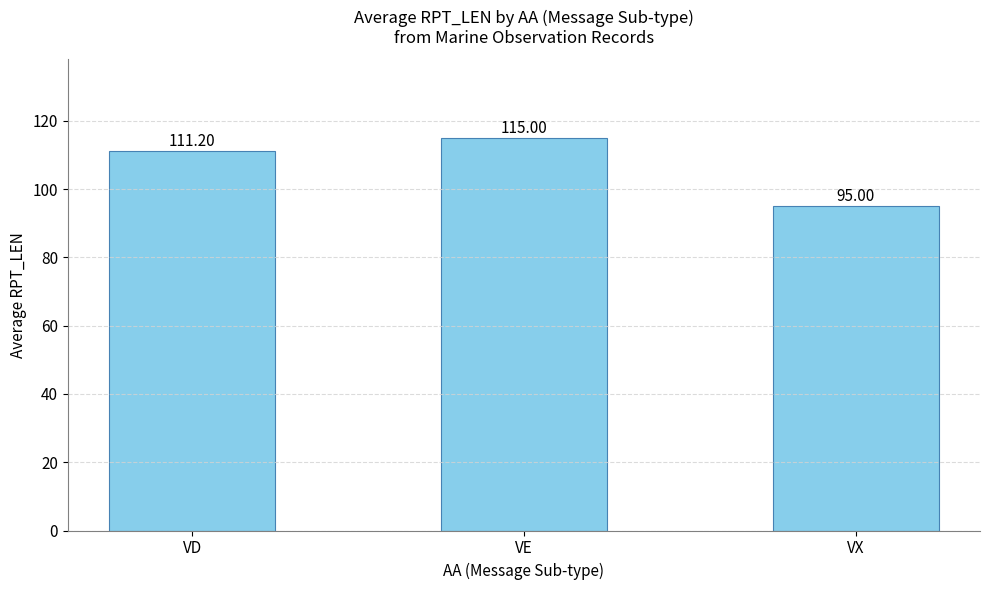

Does the chart contain any negative values?

No